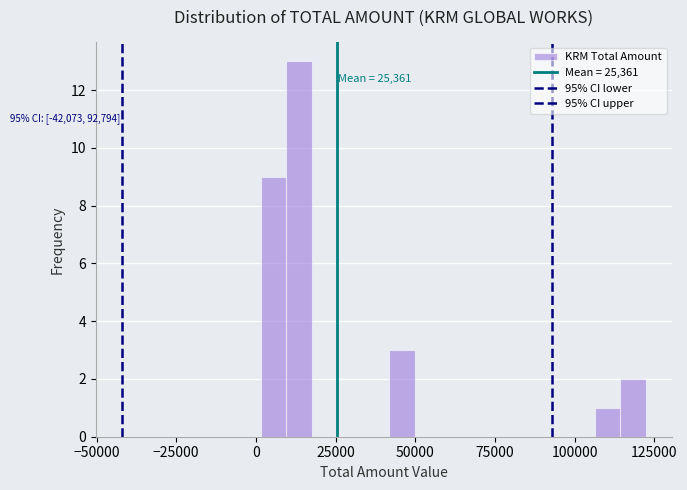

Read against the x-axis, roughly where is the centre of the tallest bar?

15000